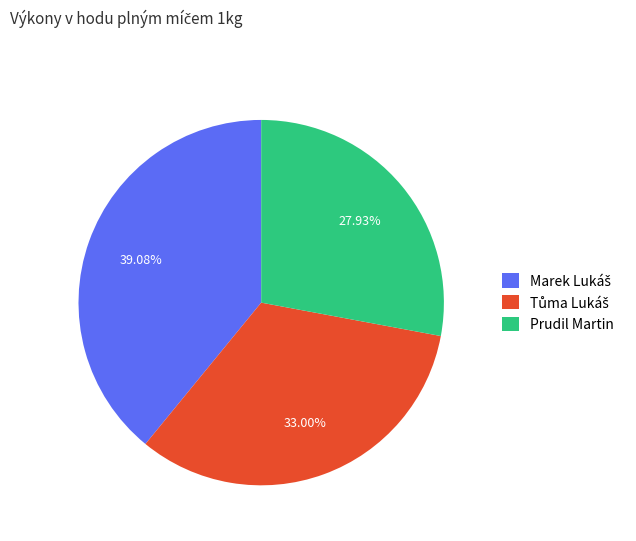

Does any single category account for the majority?

No